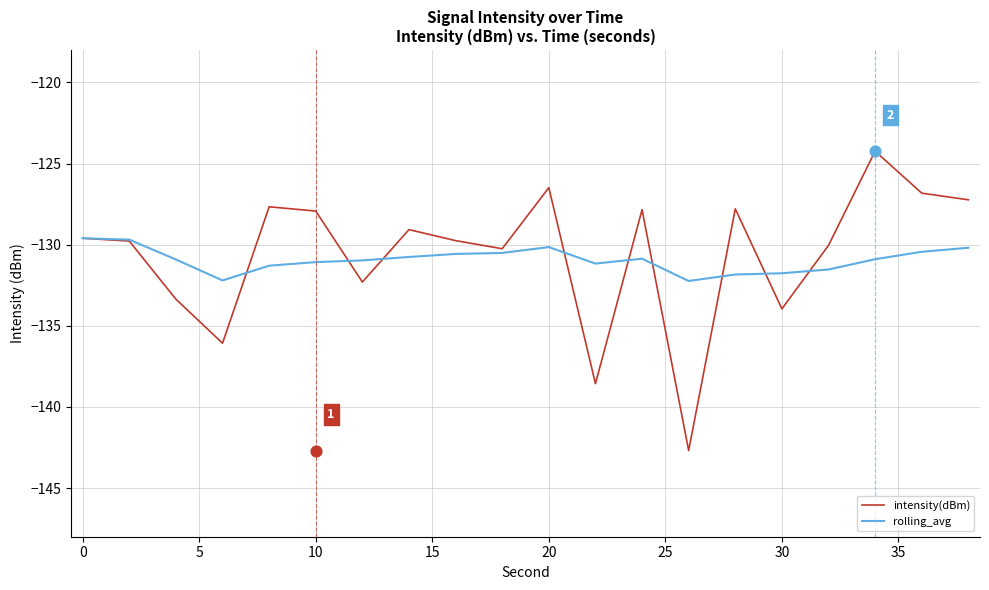

The intensity(dBm) series shows -174.5 at 20. True or false?

False